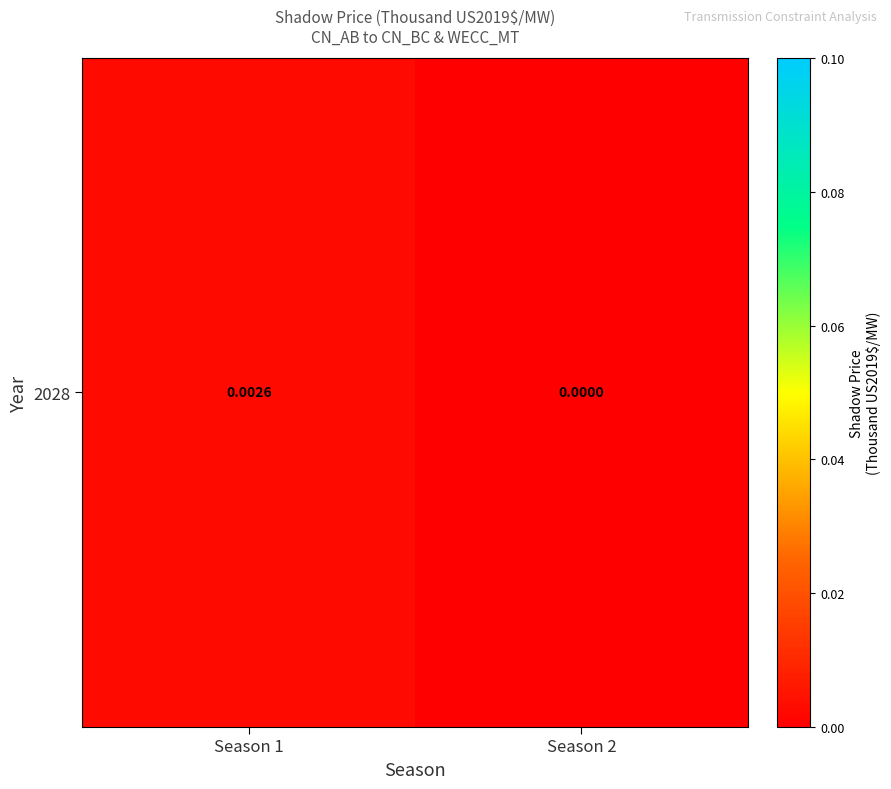

How many data points does each series have?

2